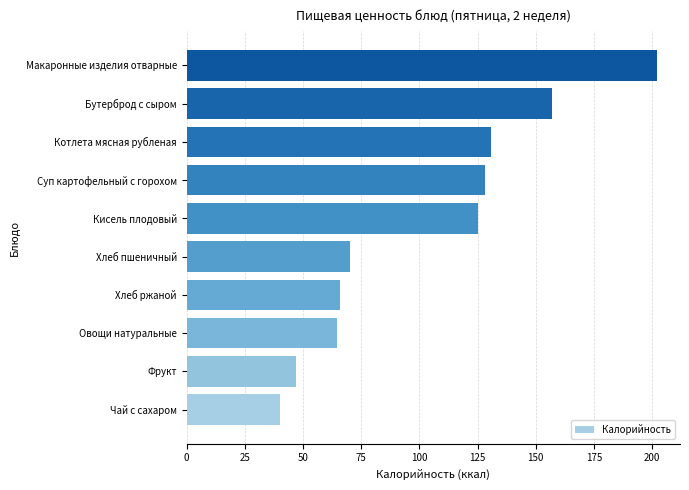

Read the value at Чай с сахаром.

40.0